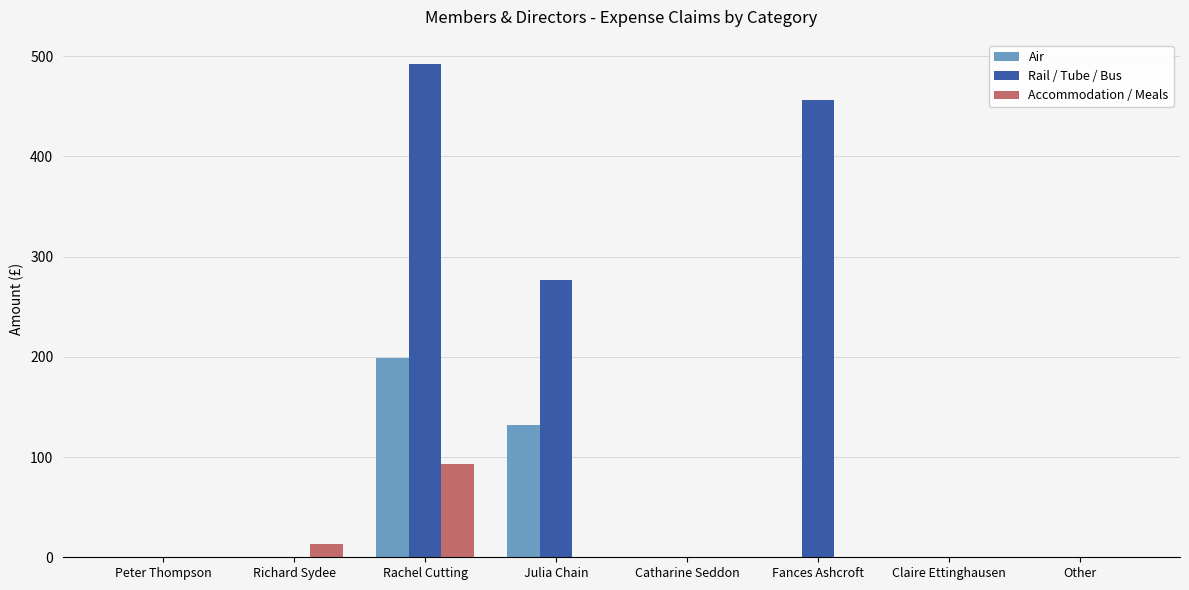

At which label is Rail / Tube / Bus closest to 245?

Julia Chain